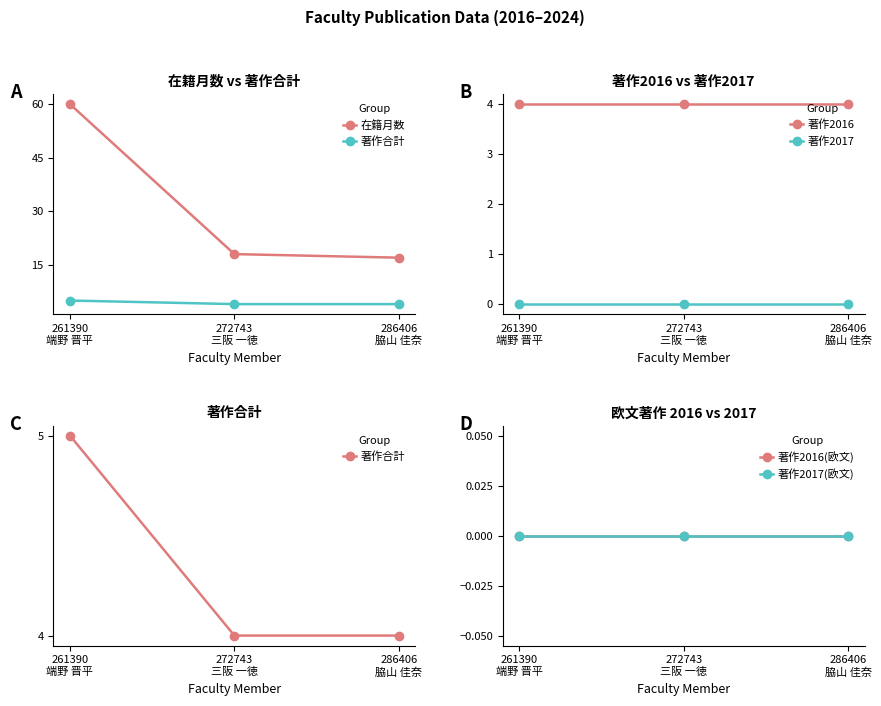

What position from the right is 261390
端野 晋平?

3